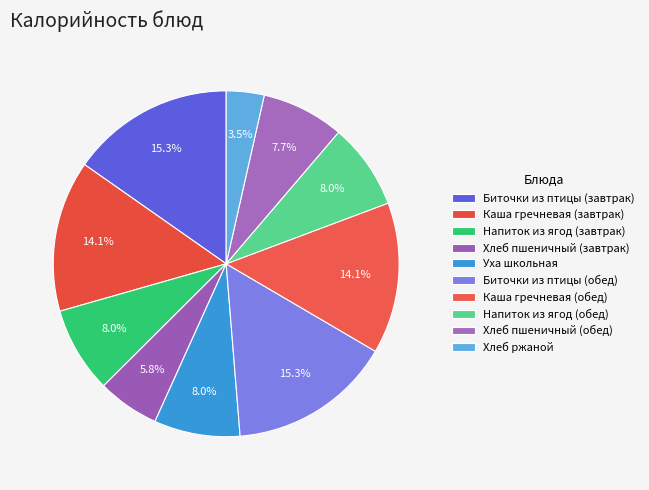

What percentage is the Напиток из ягод (обед) slice, to the nearest percent?

8%